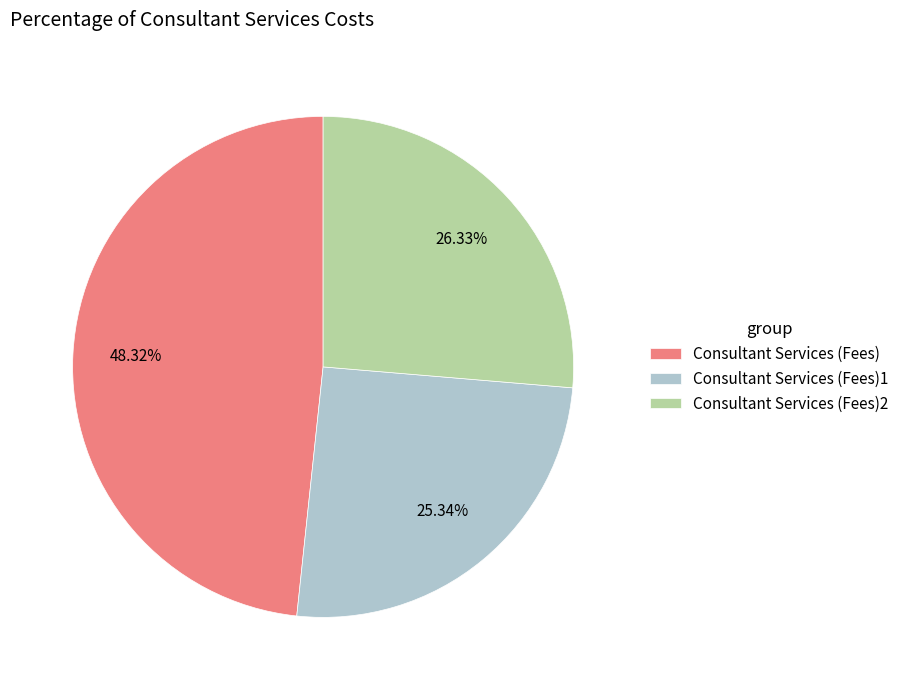

Which slice is the smallest?

Consultant Services (Fees)1